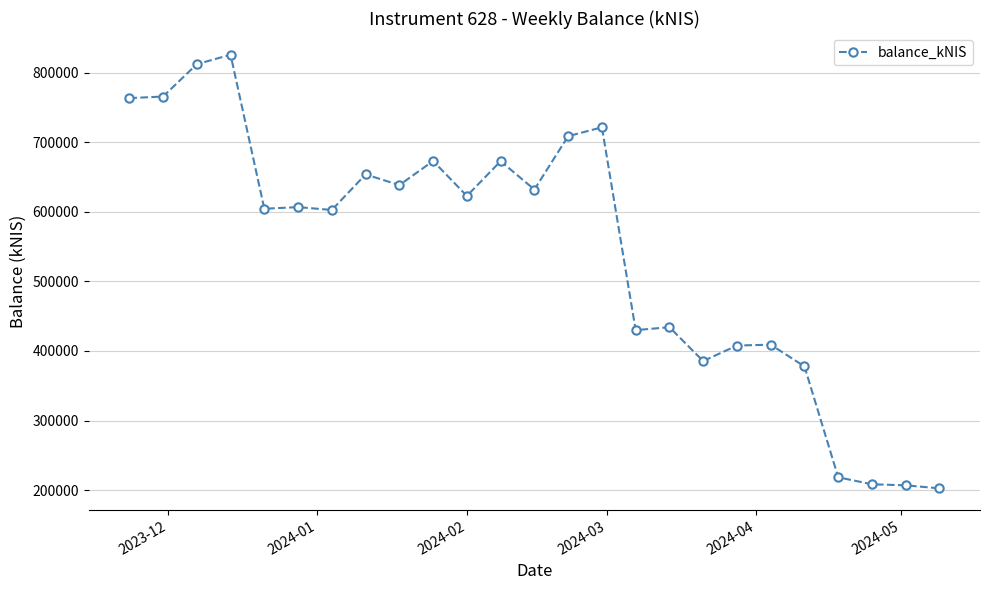

What is the difference between the second highest and second lowest values?

605439.1